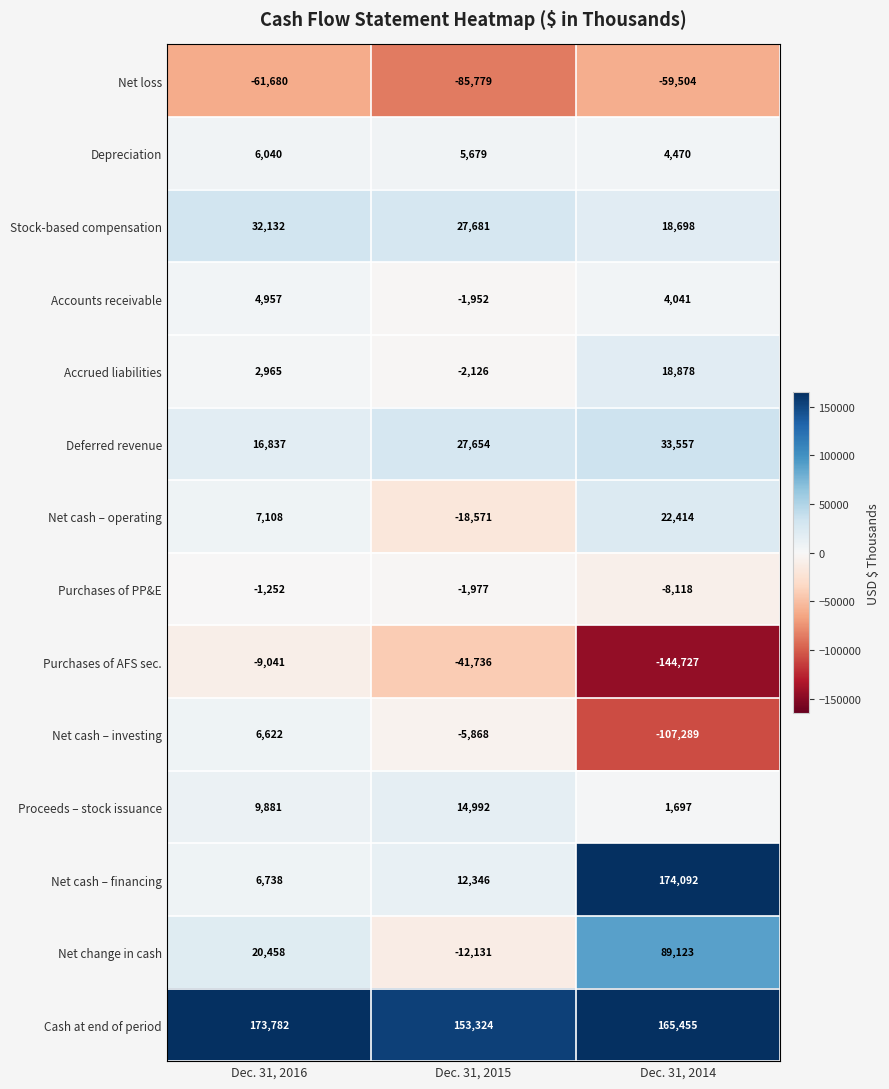

What is the spread (max minus min) of values at Dec. 31, 2016?

235462